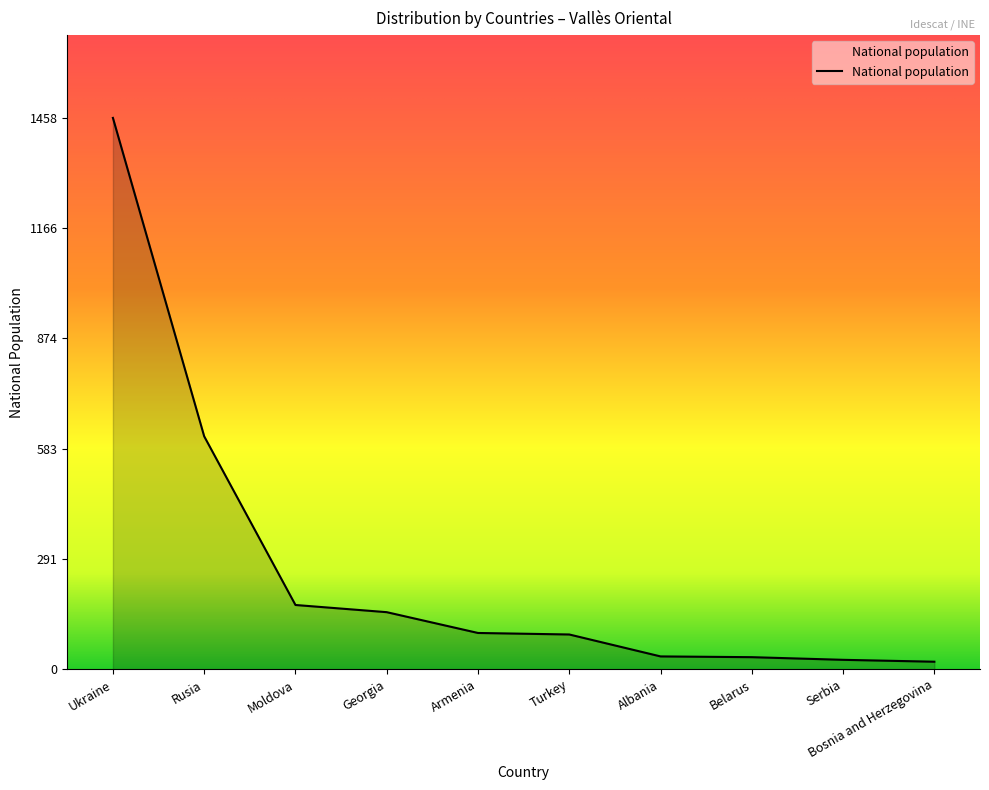

What is the difference between the maximum and minimum values?

1438